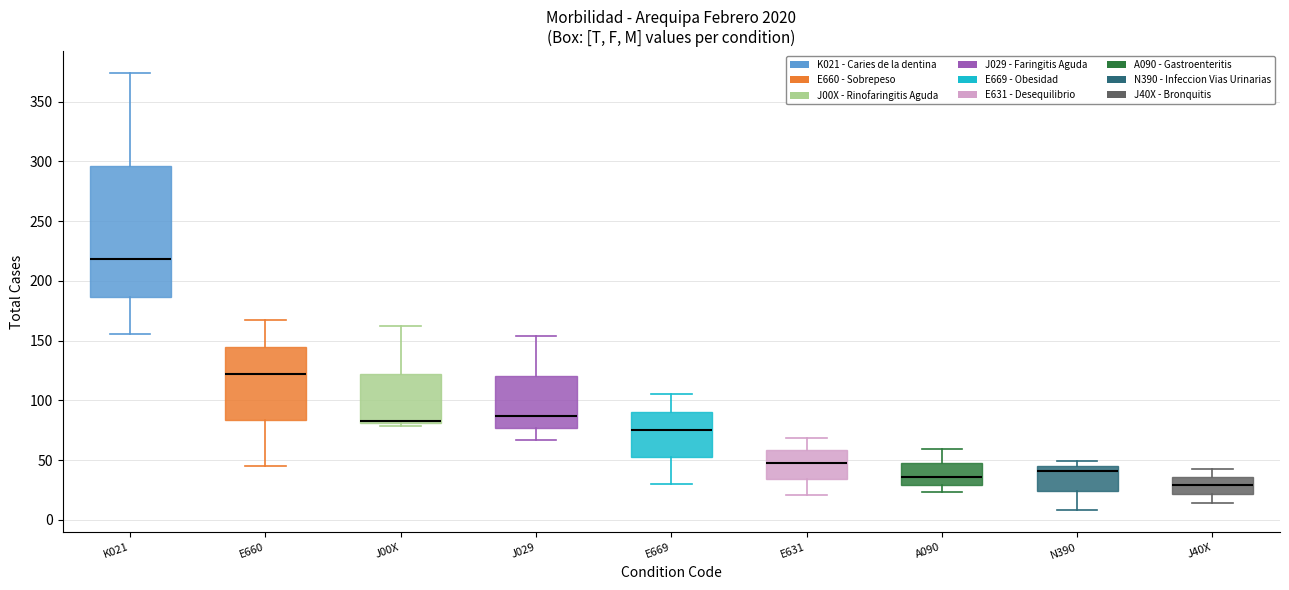

Which box is the tallest, from its lower edge to its upper edge?

K021